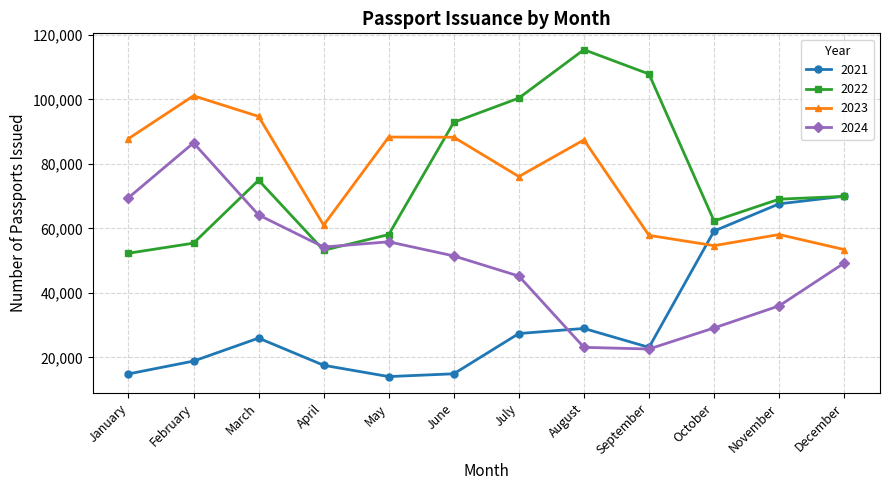

True or false: 2024 and 2021 intersect in this chart.

True